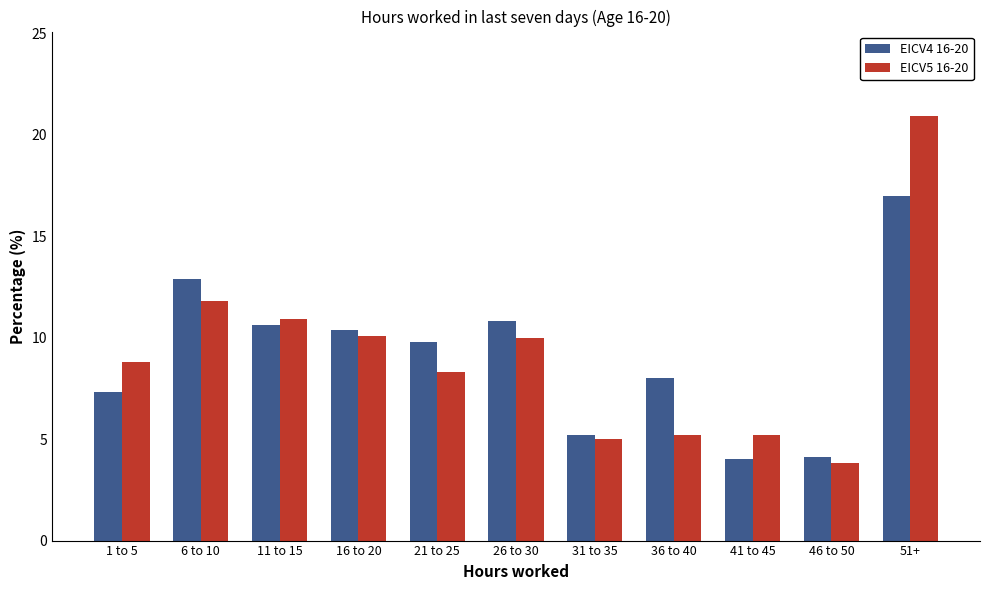

Are the bars grouped side by side (vs. stacked)?

Yes